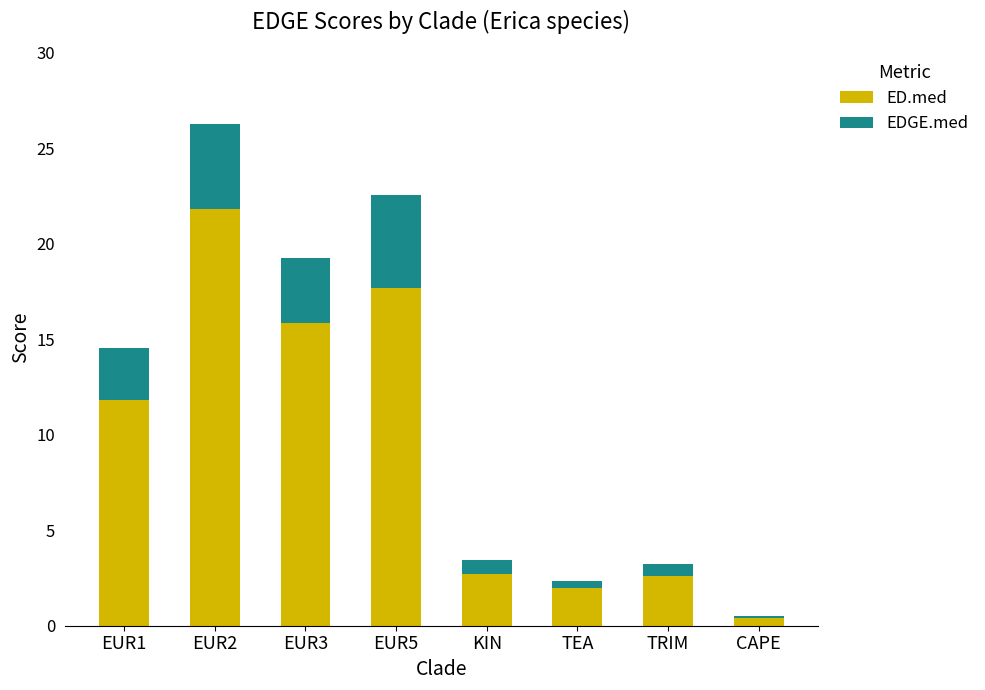

At which label does ED.med reach its peak?

EUR2